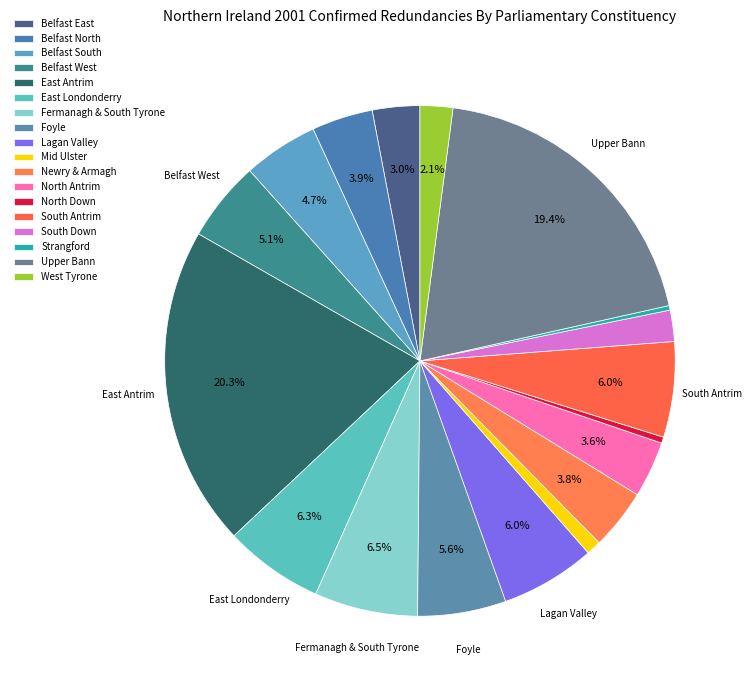

Is the sum of Belfast South and Strangford greater than half?

No